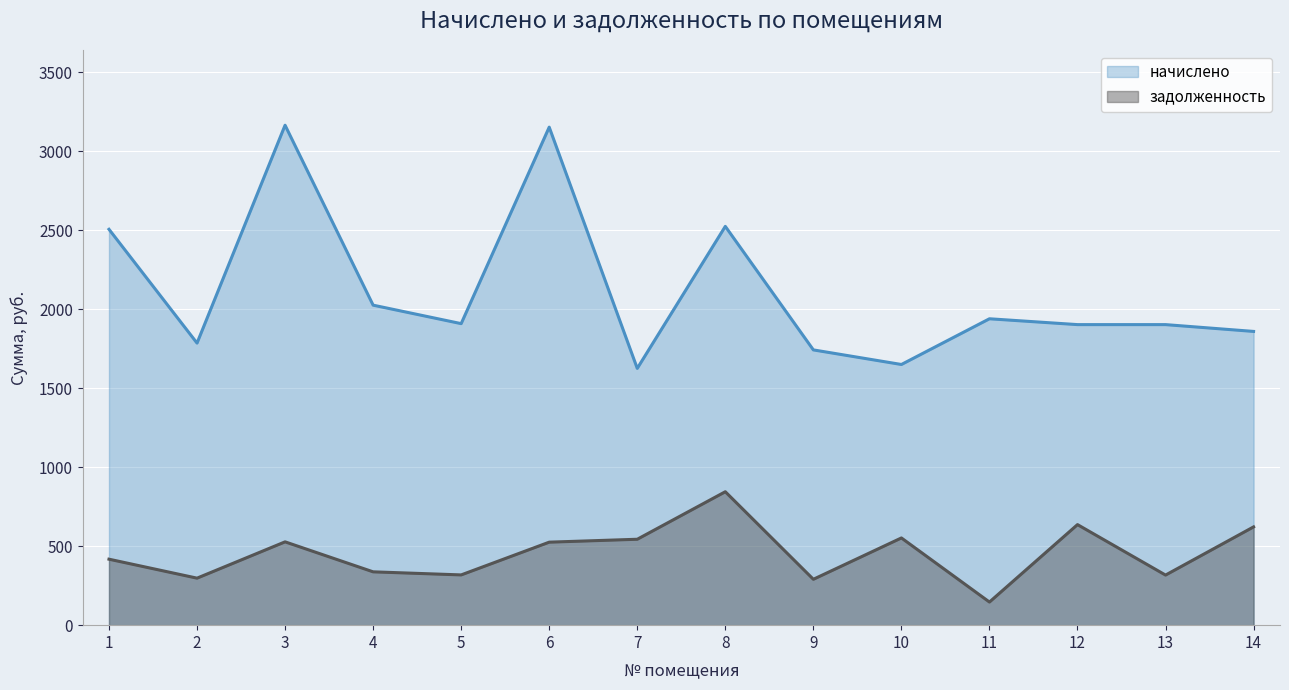

Which series has the largest total across all categories?

начислено